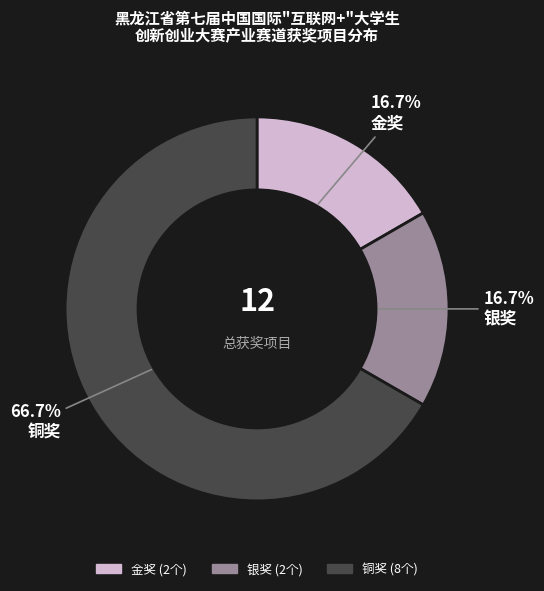

What percentage is NOT represented by 银奖?

83.3%